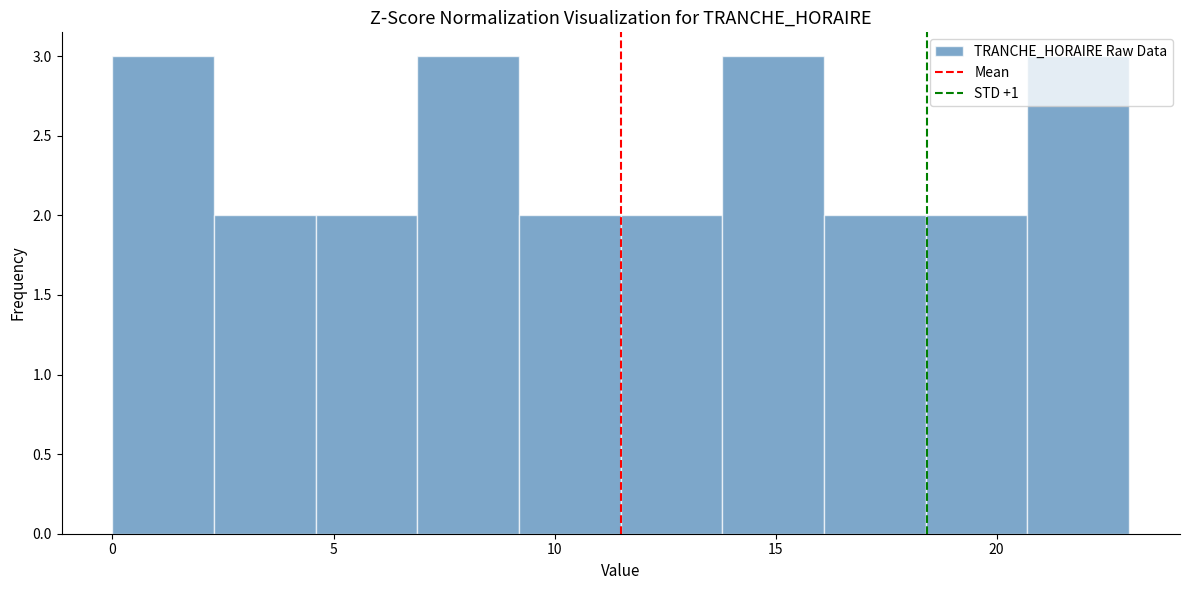

What is the height of the bar covering 2.3 to 4.6 on the x-axis? Neither the bar edges nor the heights are printed on the chart, so give them approximately, as read against the axes.

2